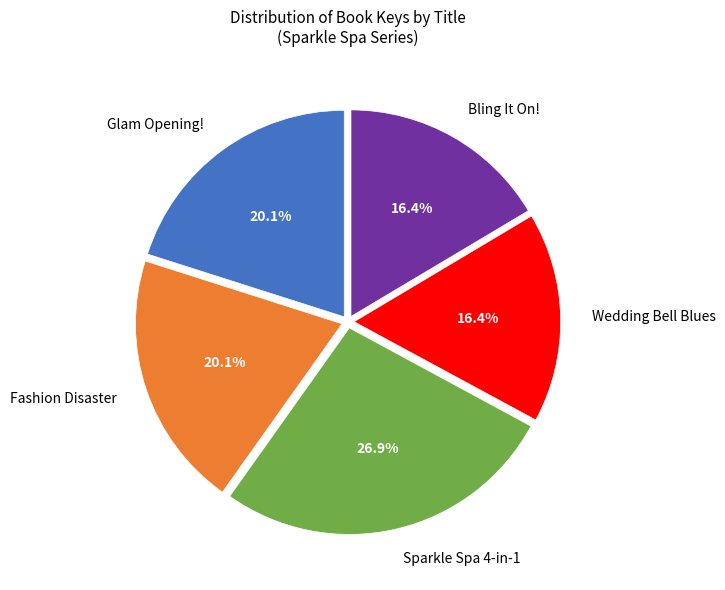

What percentage is NOT represented by Sparkle Spa 4-in-1?

73.1%